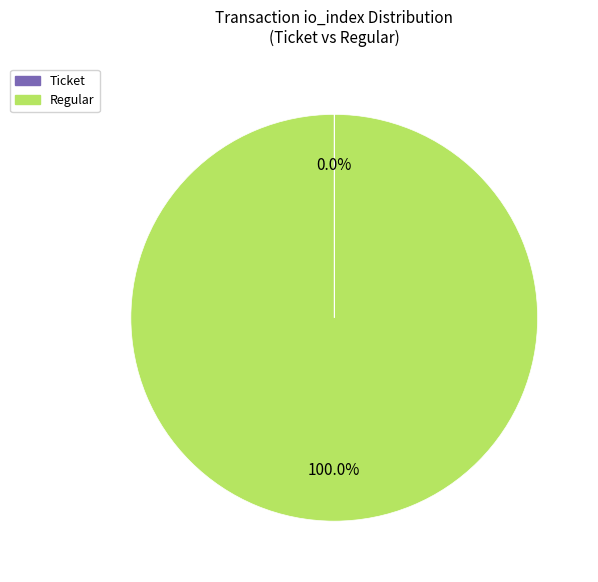

Is there any slice that represents more than half of the pie?

Yes